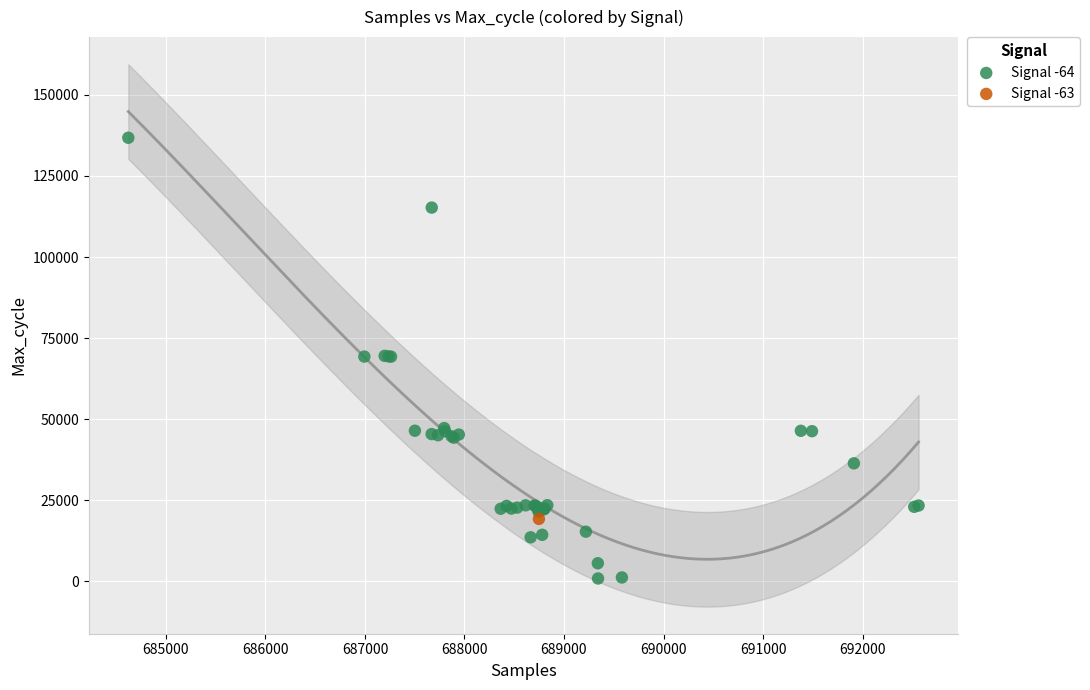

What are all the series names shown in the legend?

Signal -64, Signal -63